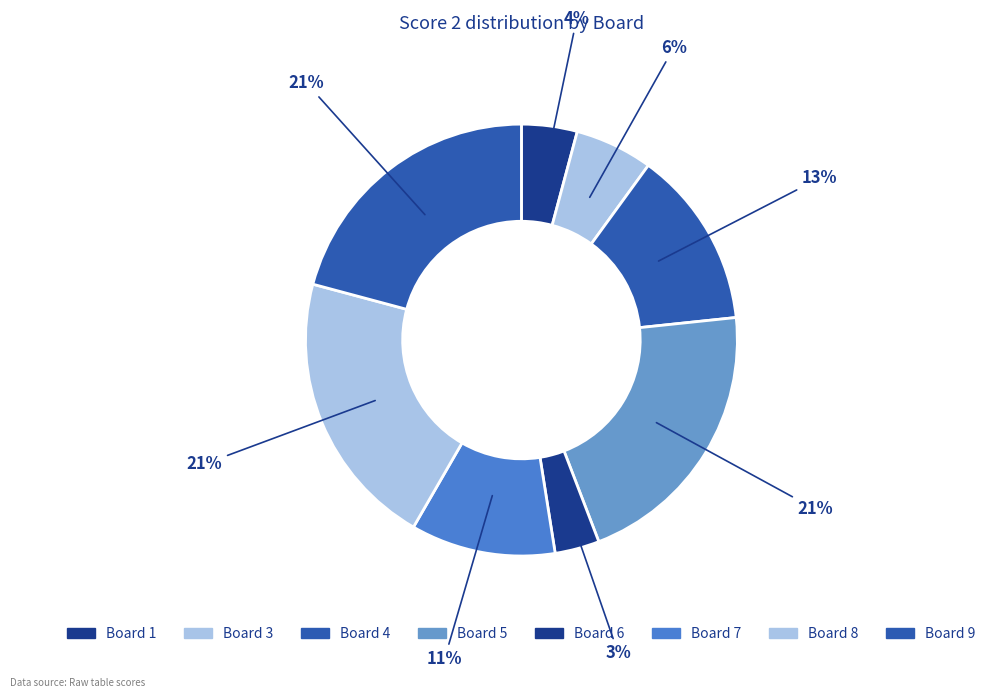

How many slices are in this pie chart?

8